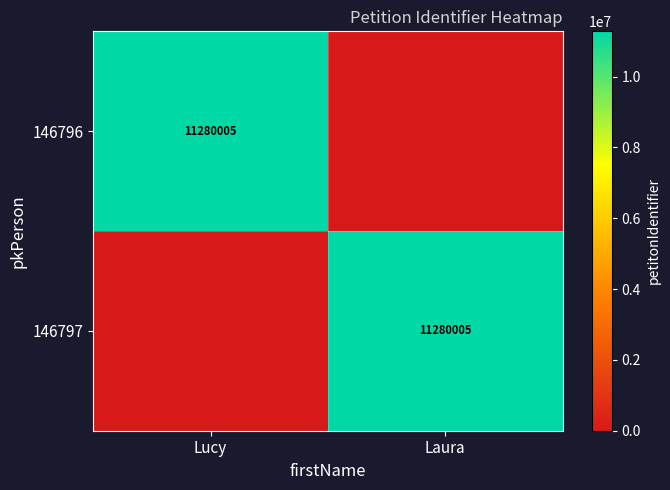

Is it true that 146797 equals 11280005 at Laura?

True